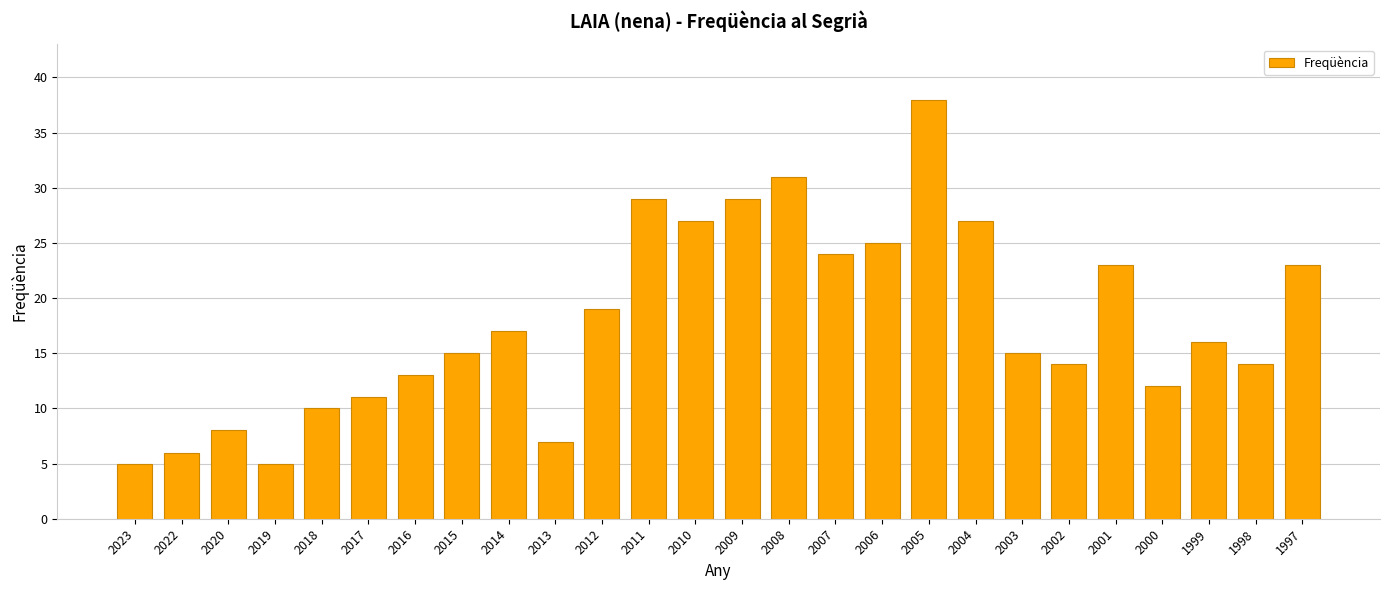

Is it true that the value at 1997 is 23?

True